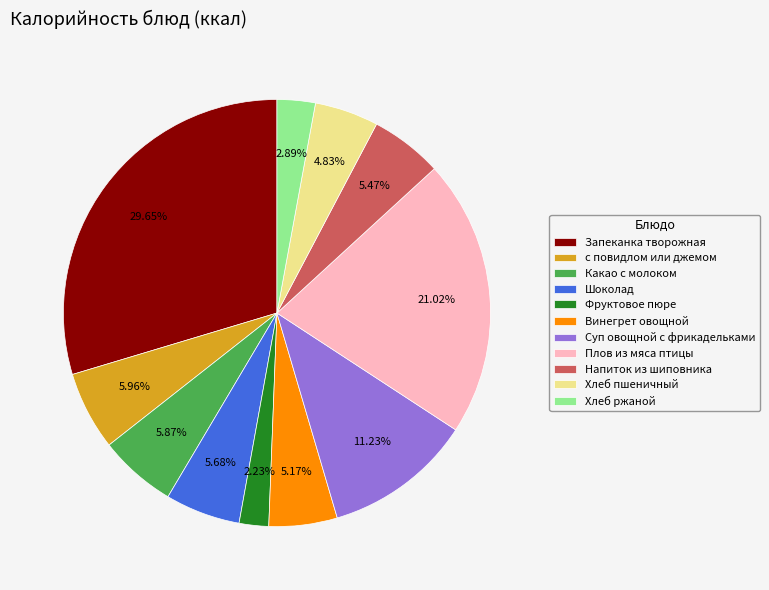

Which category has the biggest portion of the pie?

Запеканка творожная